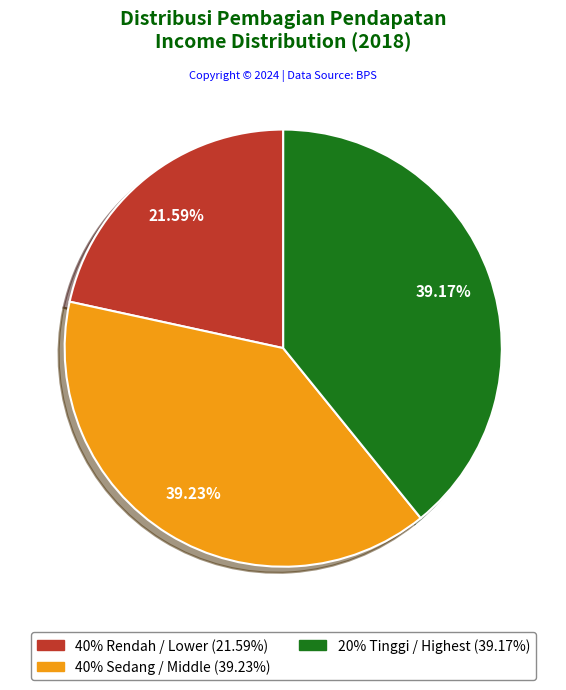

Does any single category account for the majority?

No